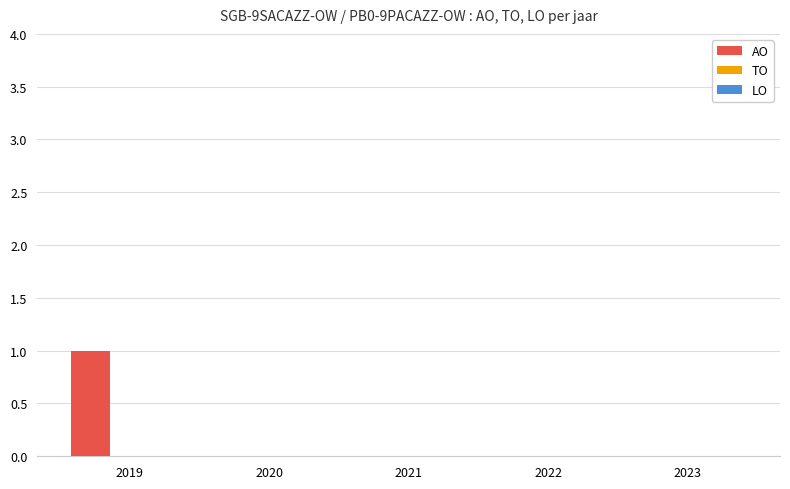

How many categories are shown in the chart?

5